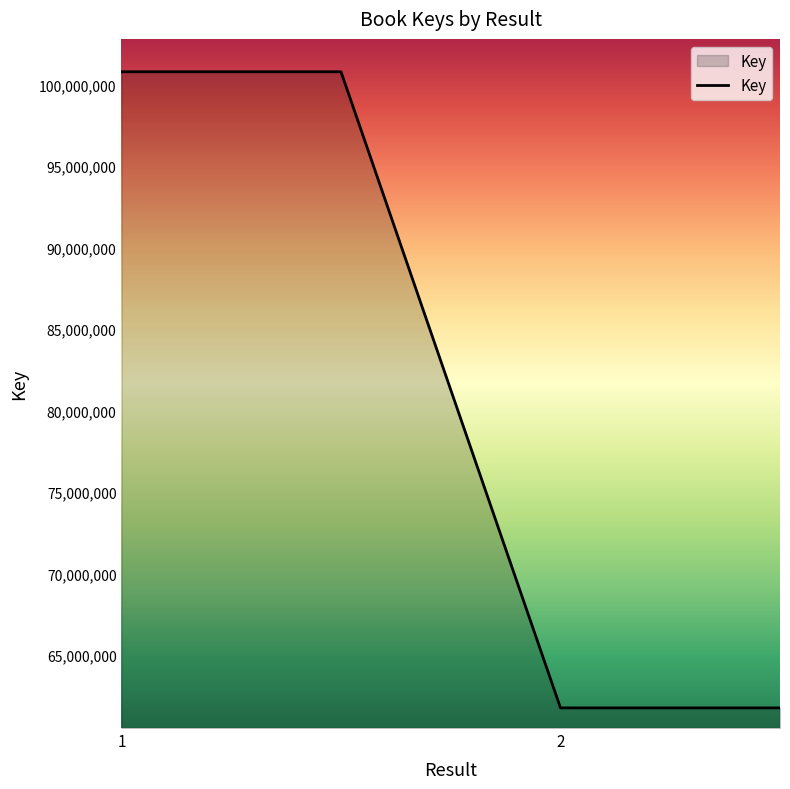

What is the difference between the second highest and minimum values?

39000772